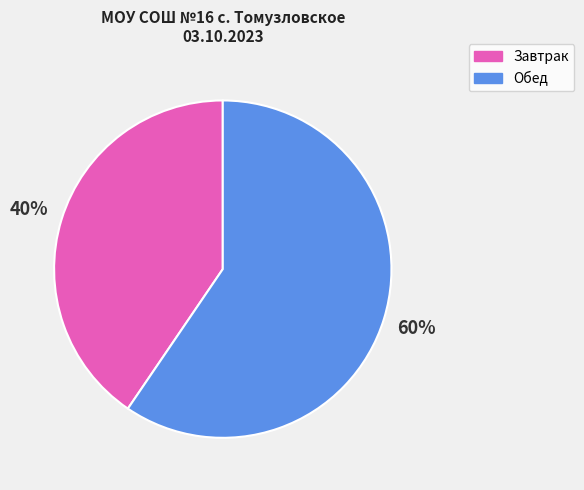

Is there any slice that represents more than half of the pie?

Yes